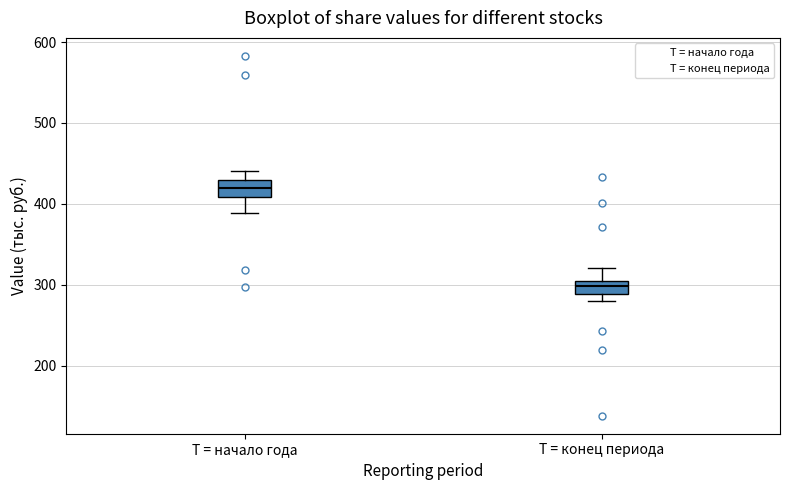

Reading left to right, read every box against the y-axis: the position of its median line, the range the box covers, and the ends of its whiskers. The values are not printed on the chart, so give them approximately, as read against the axis.

T = начало года: median 420, box 410 to 430, whiskers 390 to 440
T = конец периода: median 300 (inside the box), box 290 to 300, whiskers 280 to 320